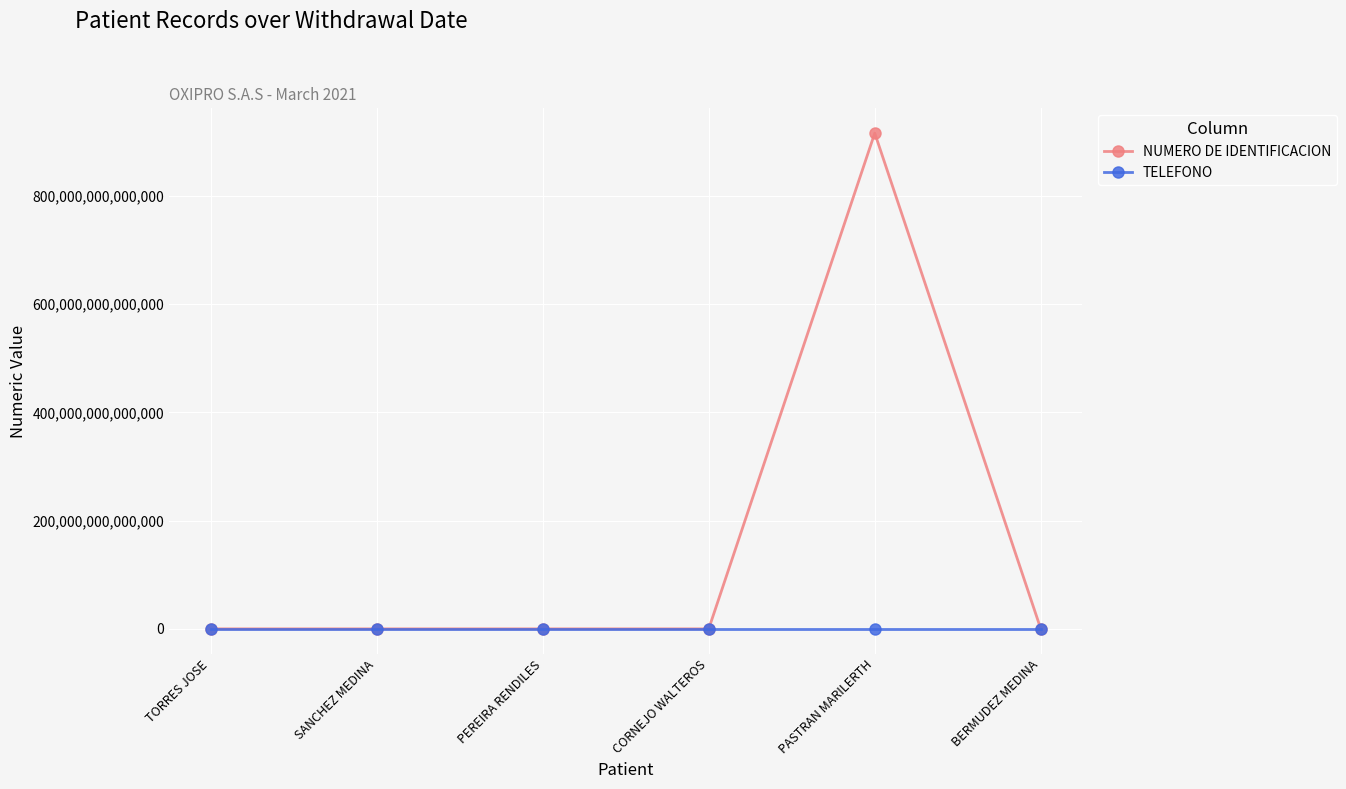

Which category has the highest value across all series?

PASTRAN MARILERTH